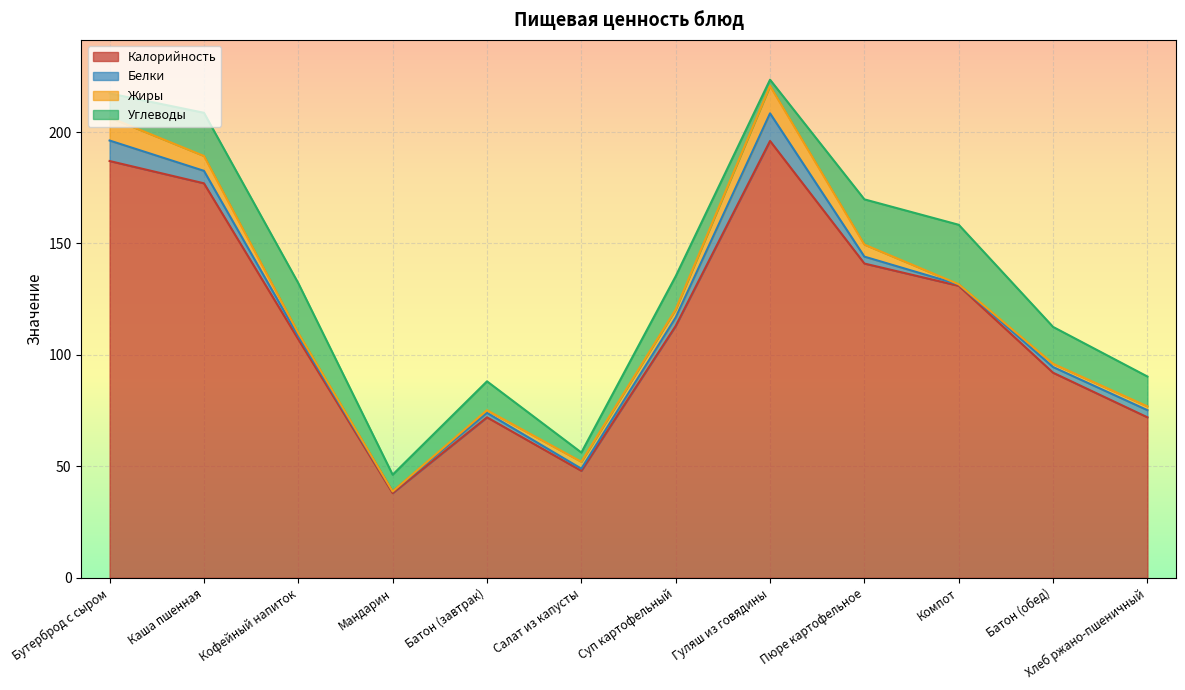

How many data points in Калорийность are above 113?

5